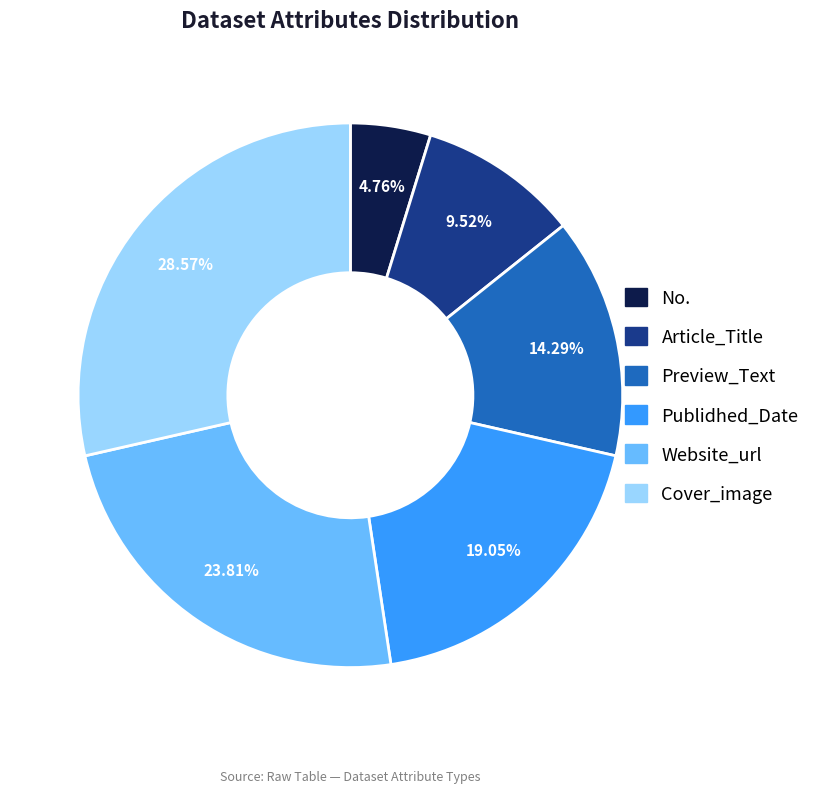

To the nearest percent, what is the difference between the largest and smallest slice percentages?

24%